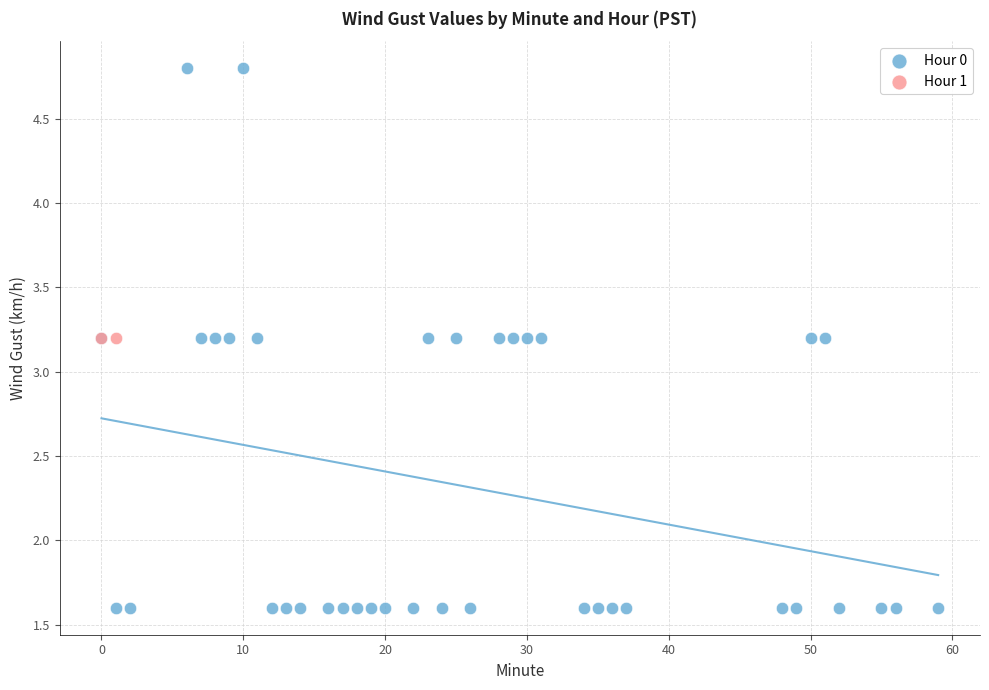

What are all the series names shown in the legend?

Hour 0, Hour 1